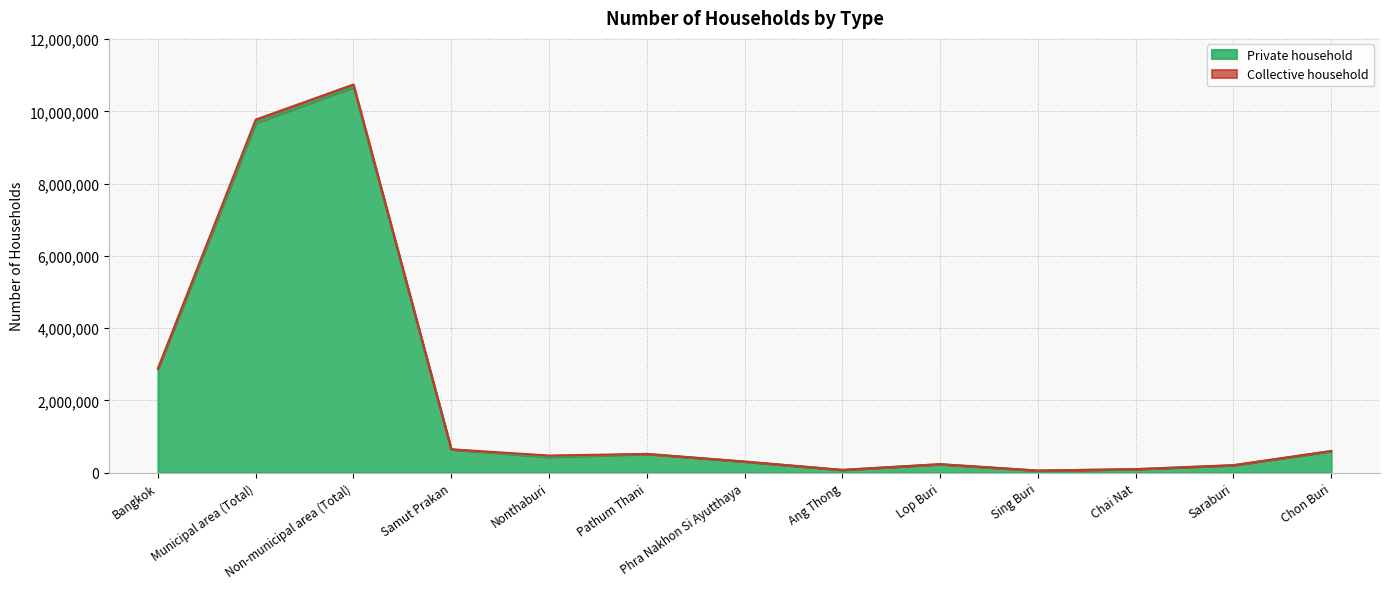

Rank the categories by value from highest to lowest.

Non-municipal area (Total), Municipal area (Total), Bangkok, Samut Prakan, Chon Buri, Pathum Thani, Nonthaburi, Phra Nakhon Si Ayutthaya, Lop Buri, Saraburi, Chai Nat, Ang Thong, Sing Buri